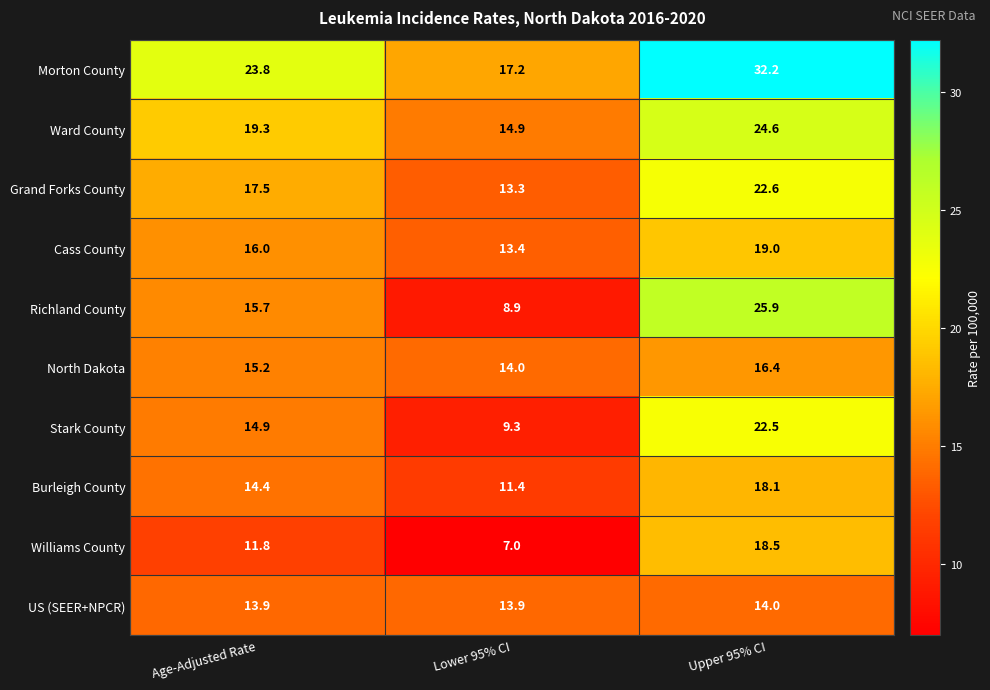

Which label corresponds to the largest value in the chart?

Upper 95% CI